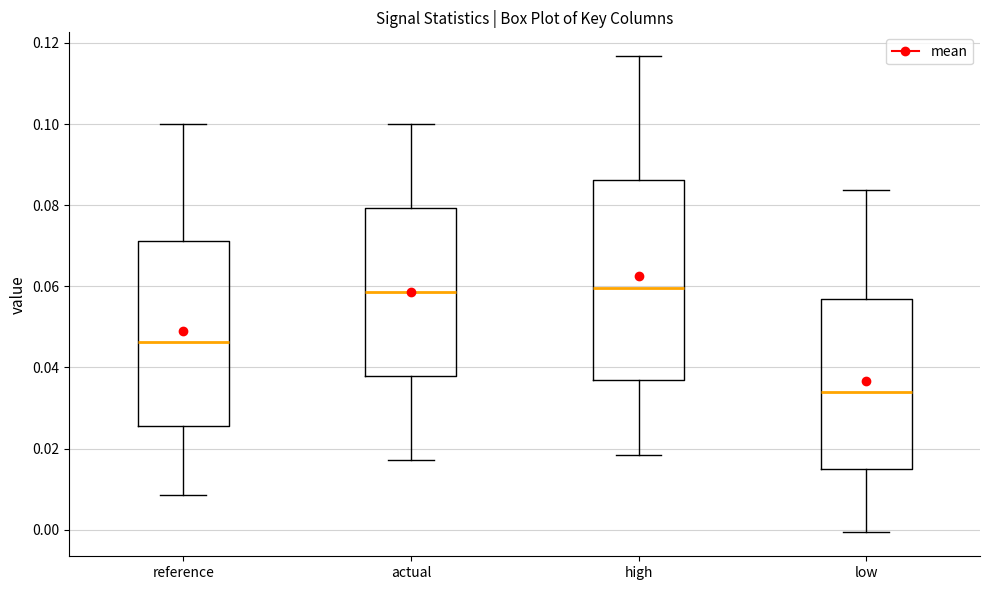

Which box has the lowest median line?

low